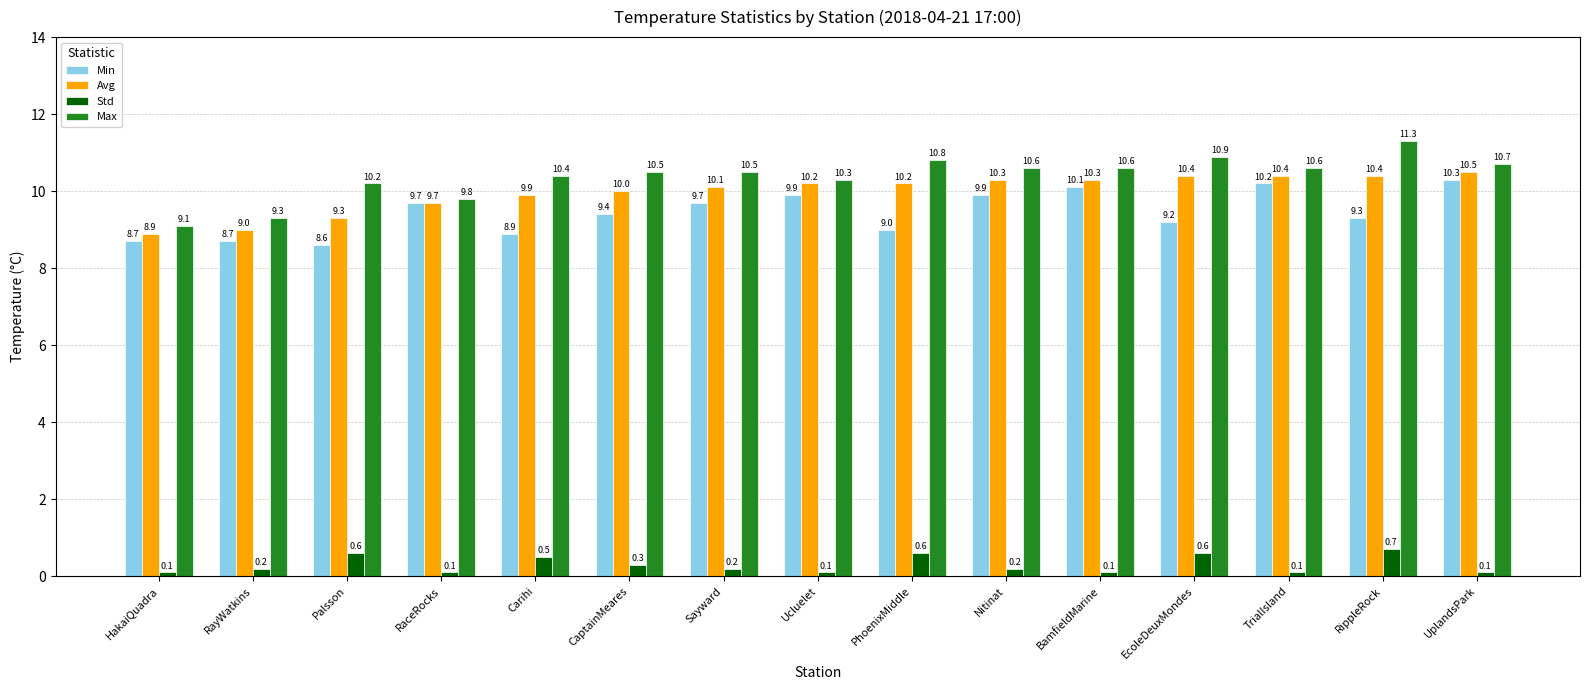

Does the chart contain stacked bars?

No